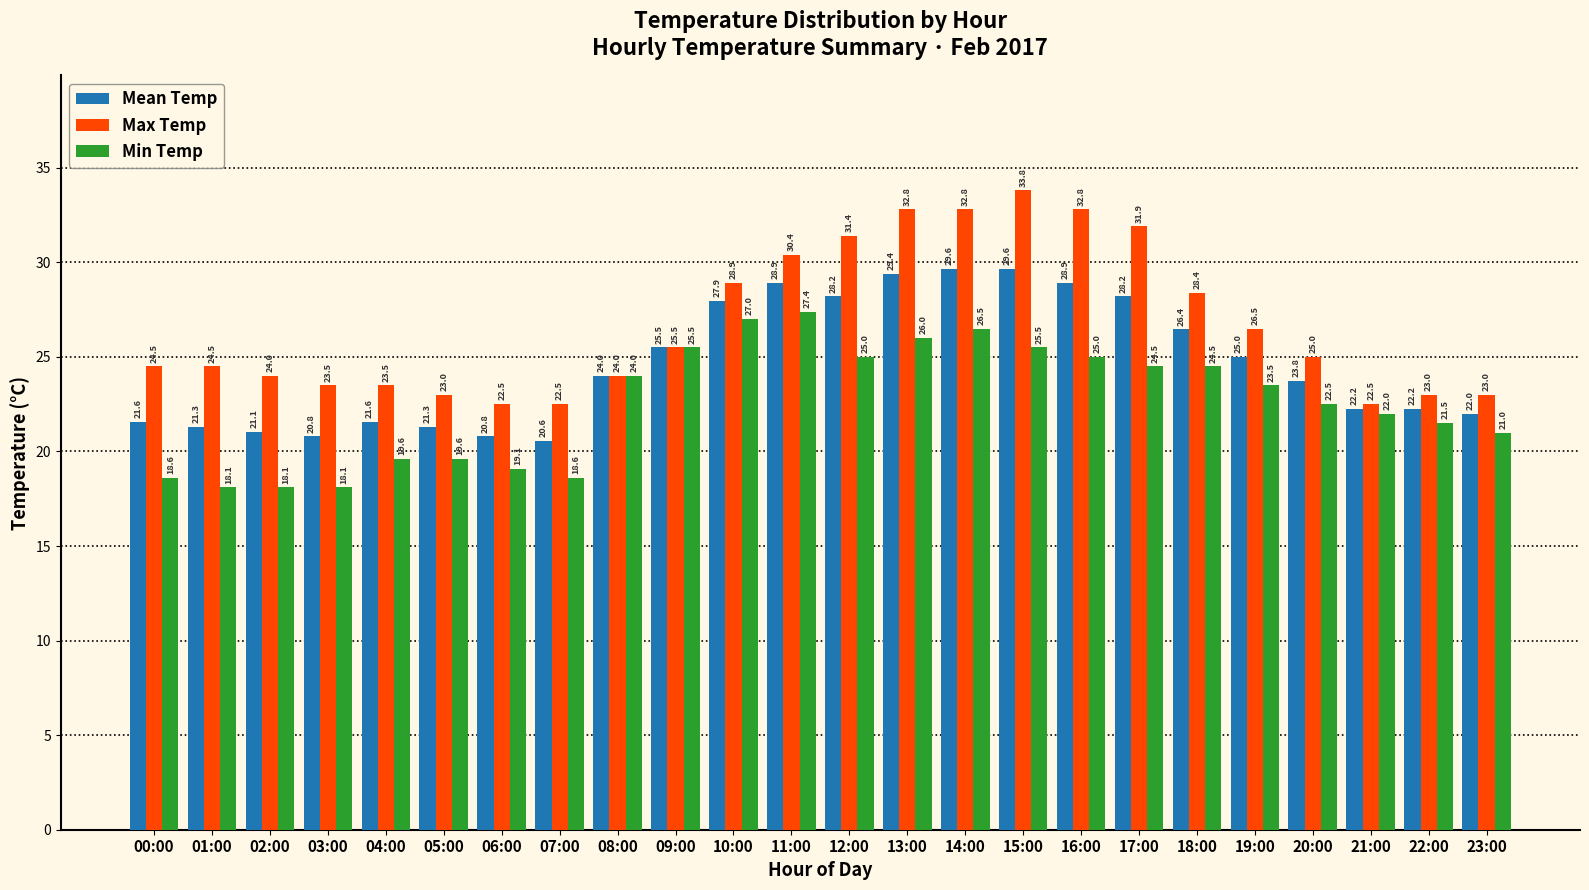

What is the difference between the Min Temp values at 22:00 and 03:00?

3.4